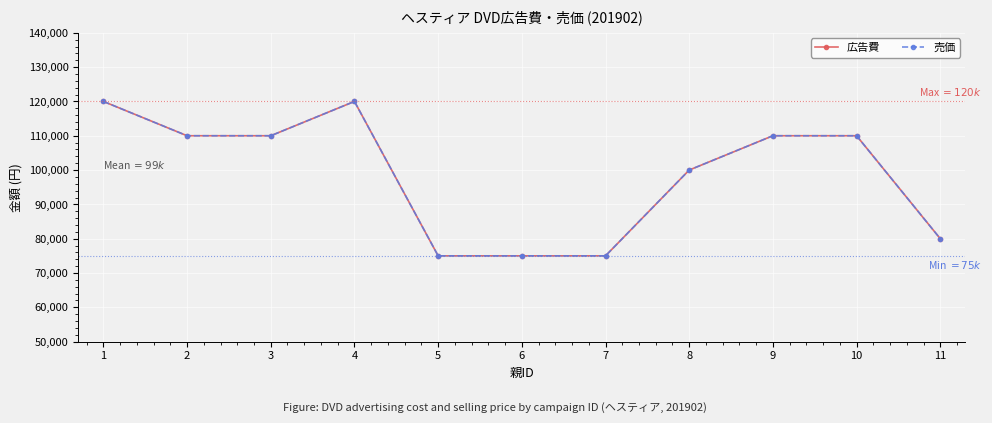

Is this an area chart (filled region under the line)?

No